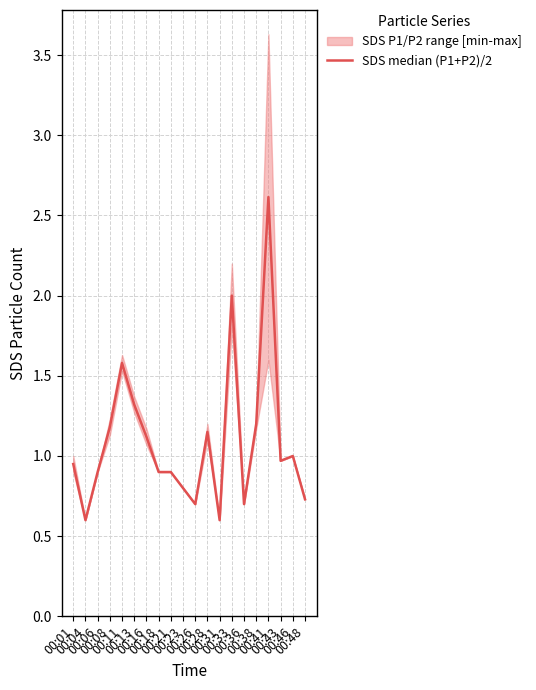

The chart shows a value of 2.0 at 00:33. True or false?

True